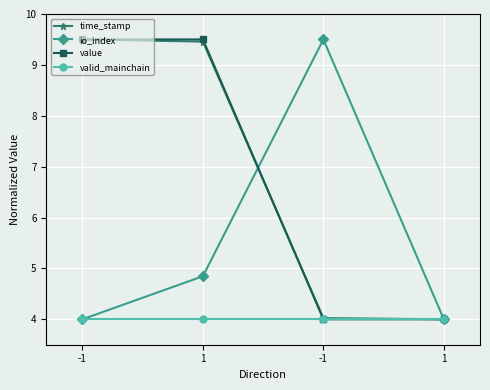

What are all the series names shown in the legend?

time_stamp, io_index, value, valid_mainchain